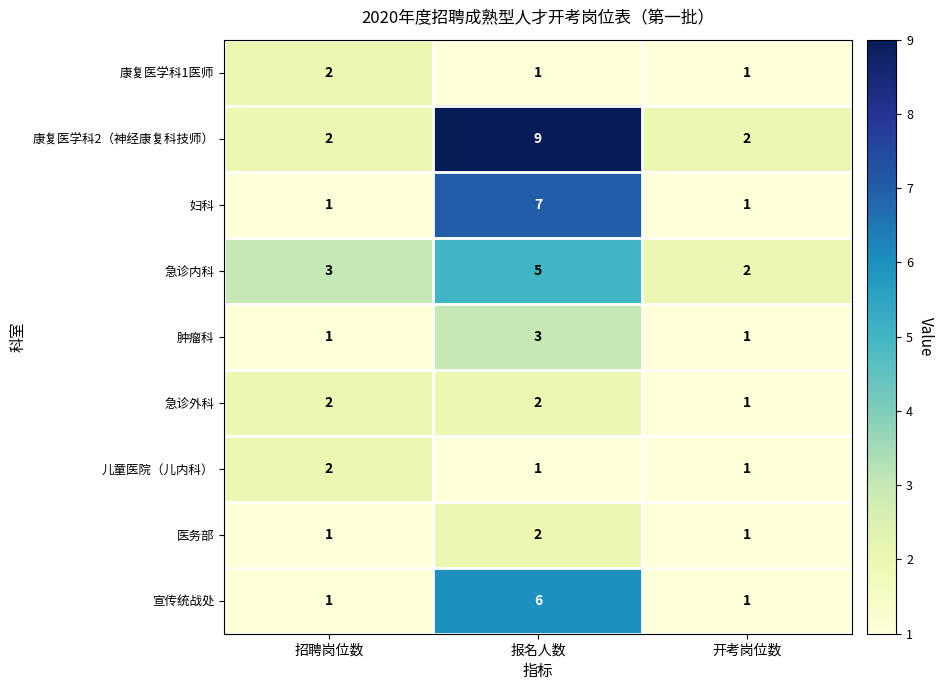

The value of 肿瘤科 at 招聘岗位数 is 1. True or false?

True